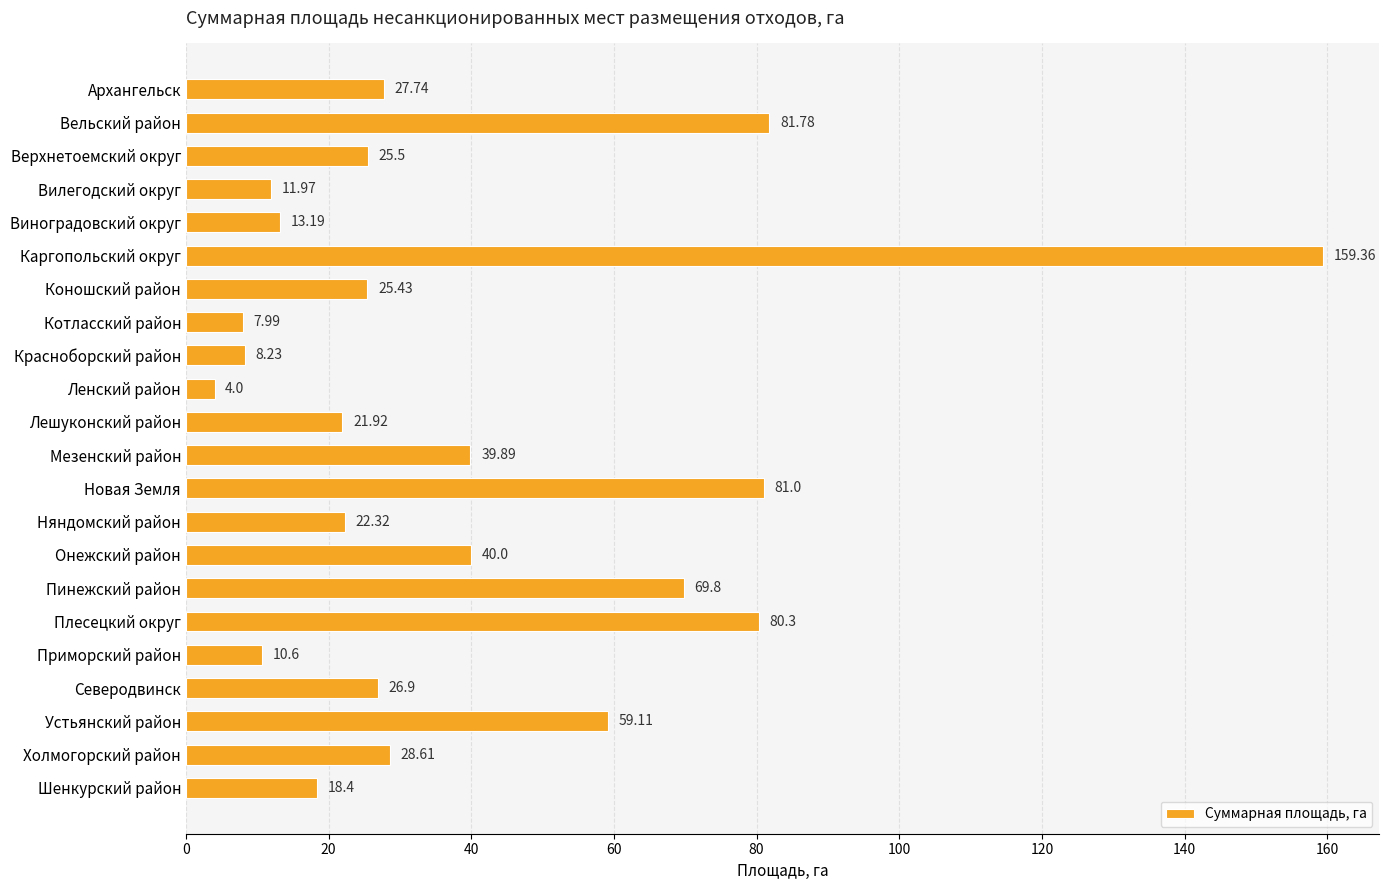

How many data points does each series have?

22